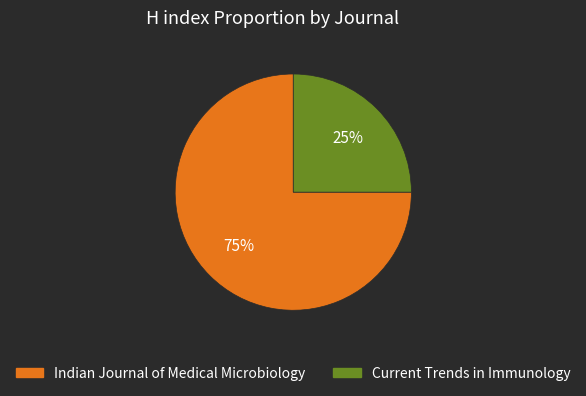

Count the number of slices in the pie.

2